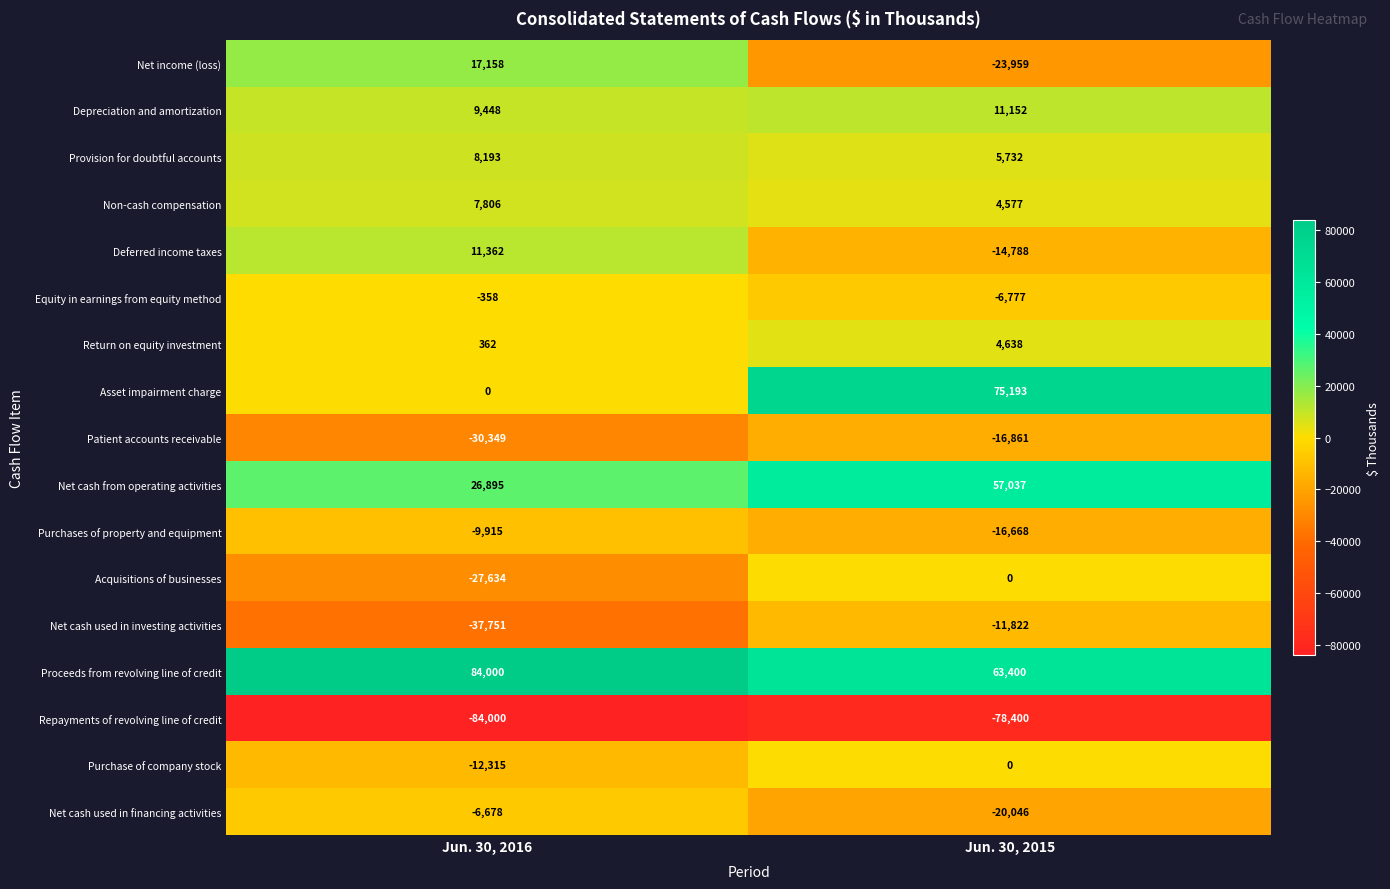

Which series has the largest range (max minus min)?

Asset impairment charge